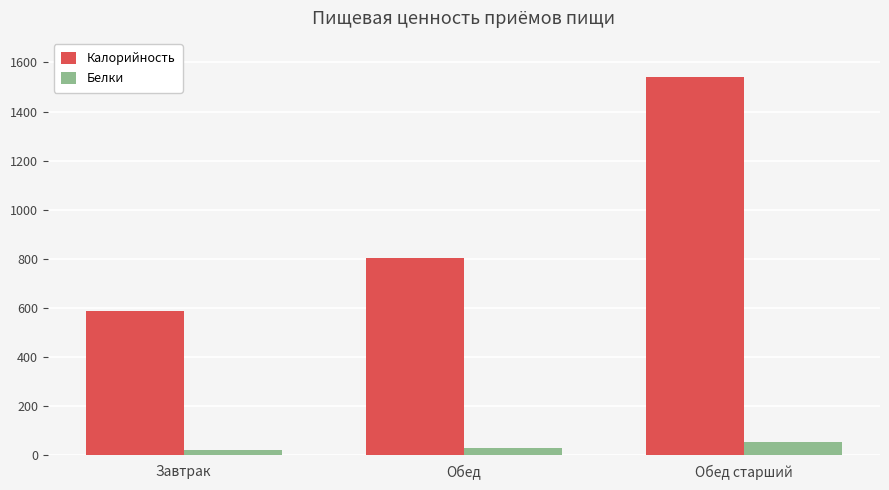

True or false: Калорийность has a value of 1139.5 at Обед.

False